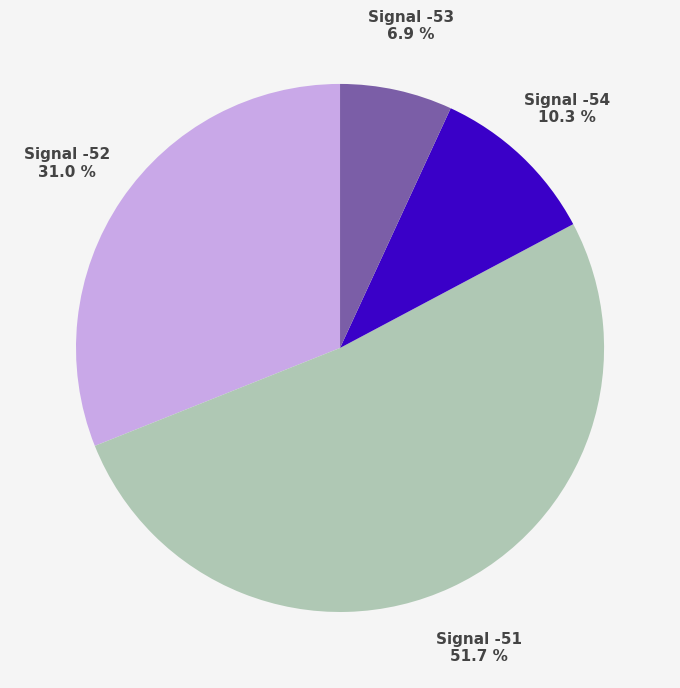

Rank the categories by value from lowest to highest.

Signal -53, Signal -54, Signal -52, Signal -51